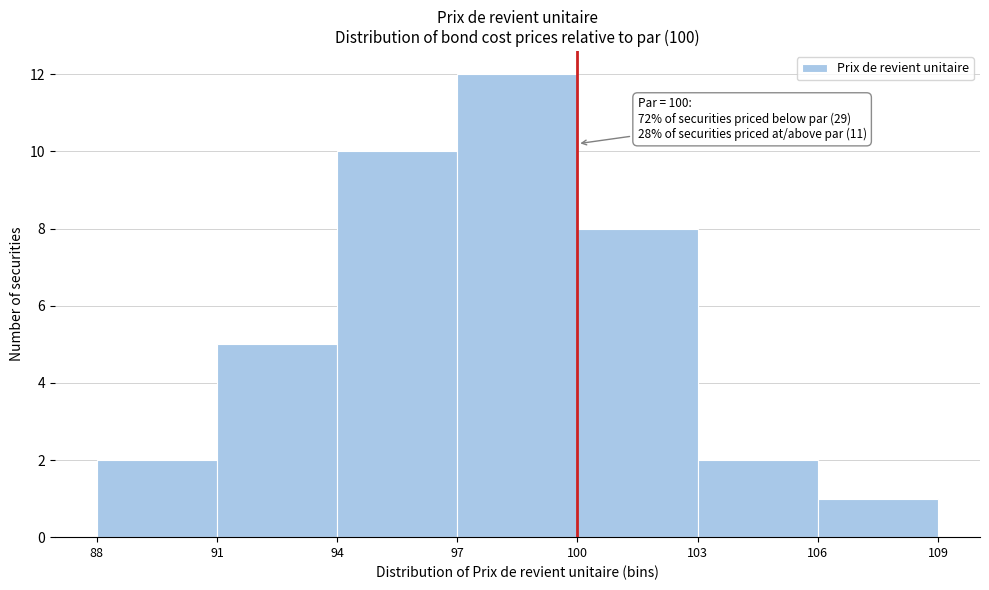

Which range on the x-axis has the tallest bar?

97 to 100